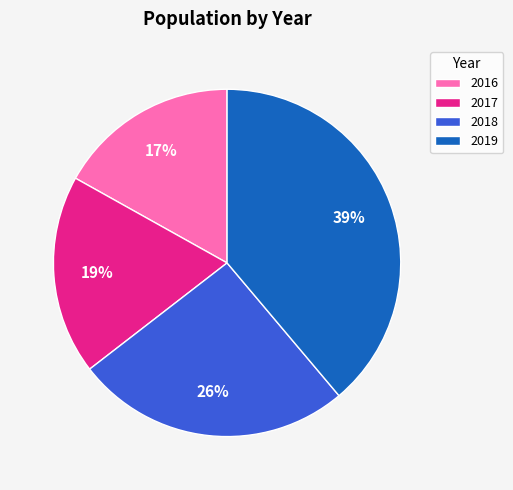

How many slices are in this pie chart?

4